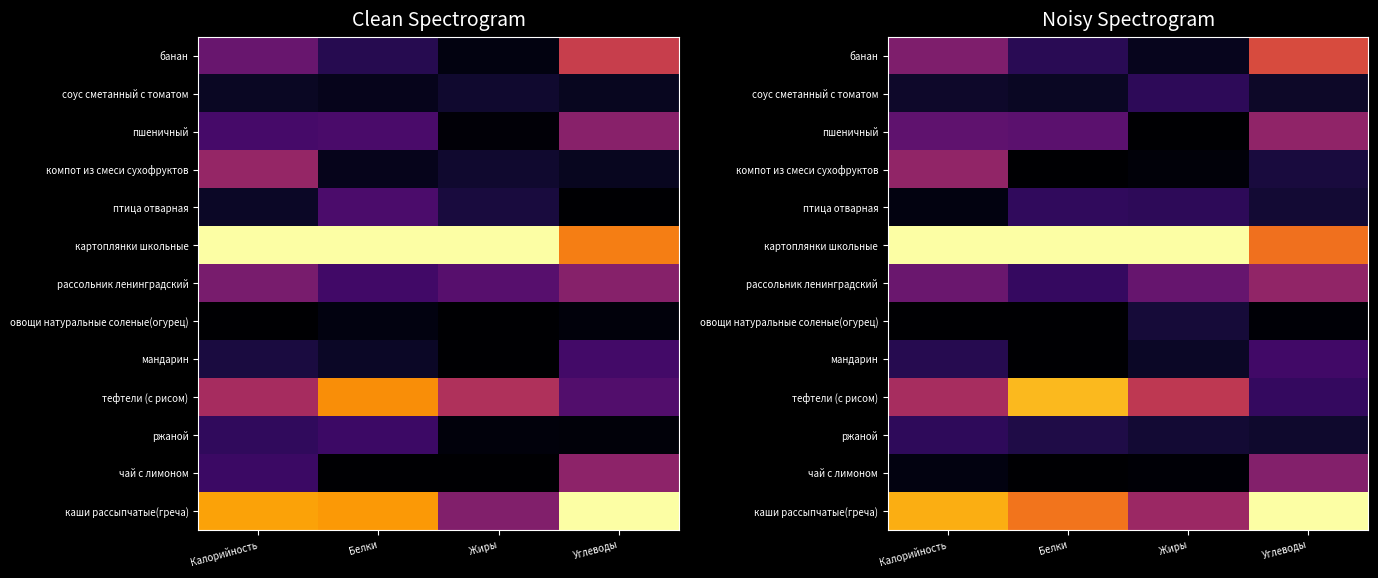

Count the птица отварная values in the range 0 to 1.

4